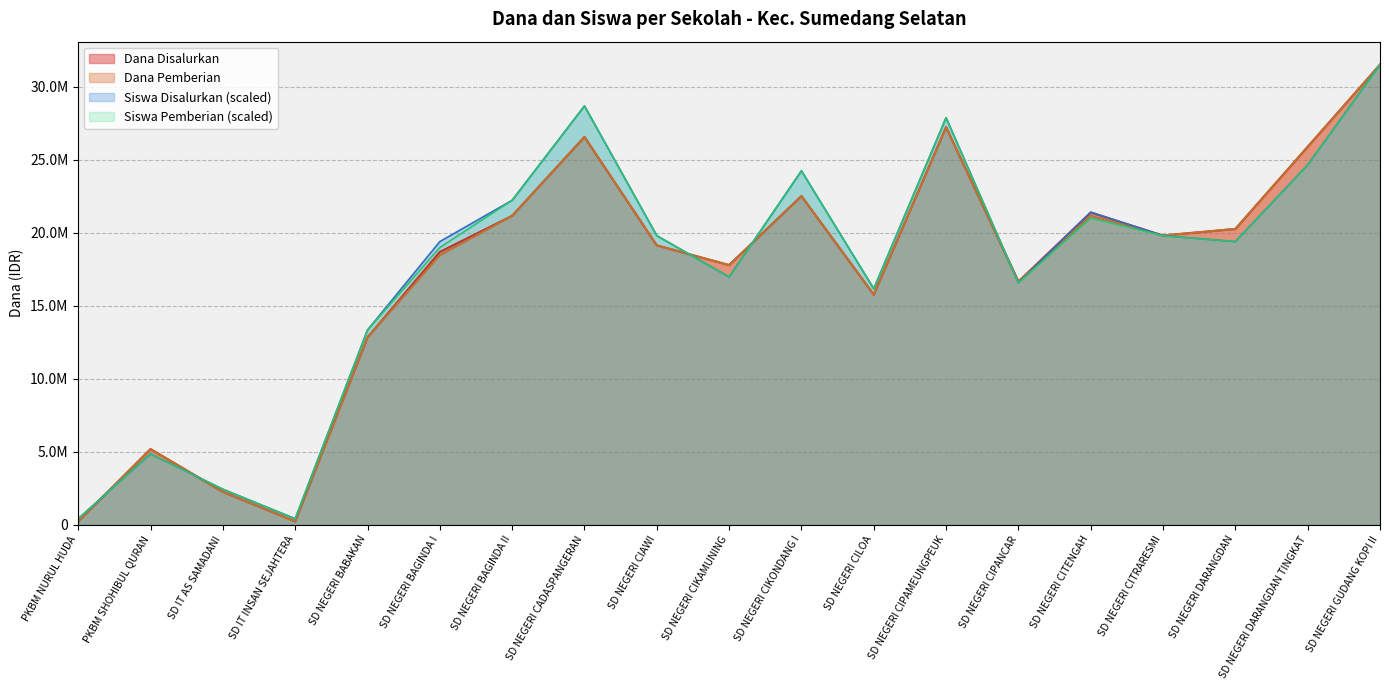

At SD IT AS SAMADANI, list the series in order from smallest to largest.

Dana Disalurkan, Dana Pemberian, Siswa Disalurkan, Siswa Pemberian